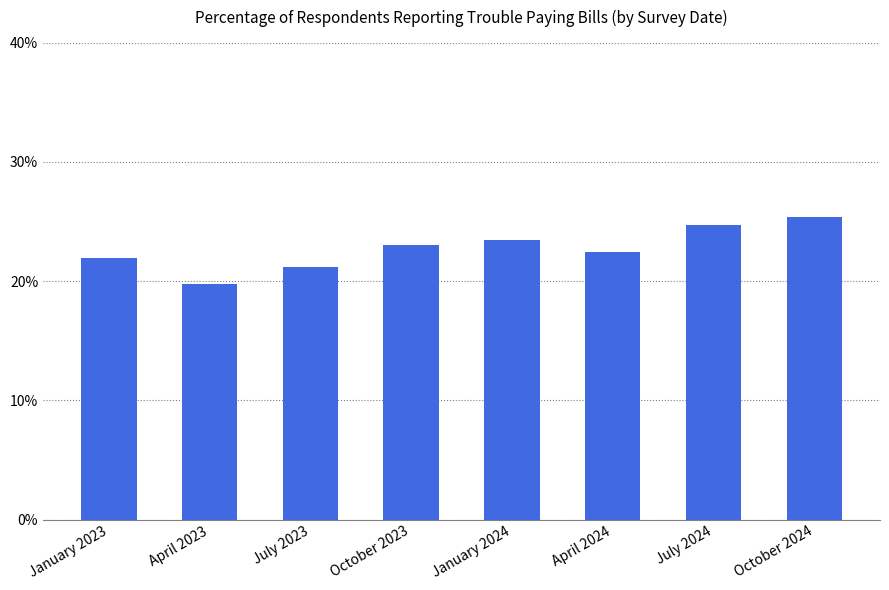

What is the label of the 3rd bar from the left?

July 2023